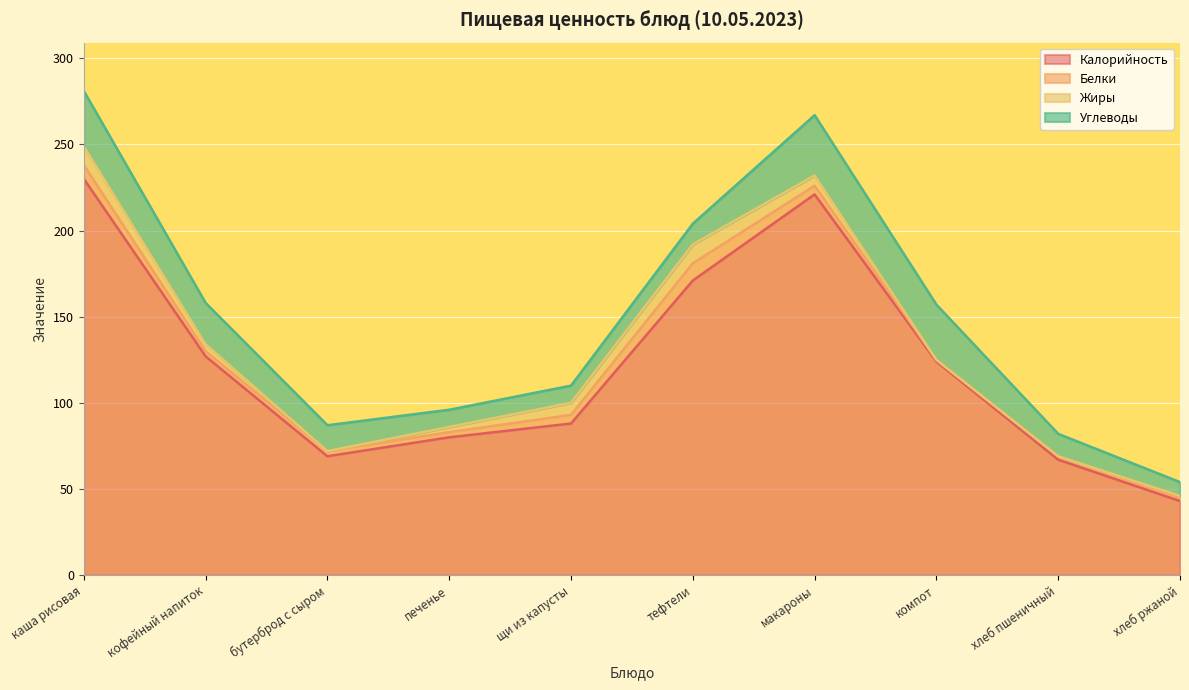

Reading right to left, what are all the values shown in this chart?

Калорийность: 43	67	124	221	171	88	80	69	127	230
Белки: 2	2	1	5	10	5	3	3	3	8
Жиры: 1	0	0	6	11	7	3	0	4	11
Углеводы: 8	13	32	35	12	10	10	15	24	32